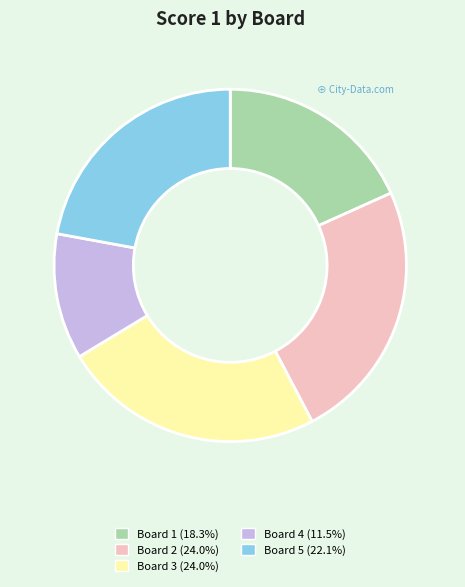

Count the number of slices in the pie.

5